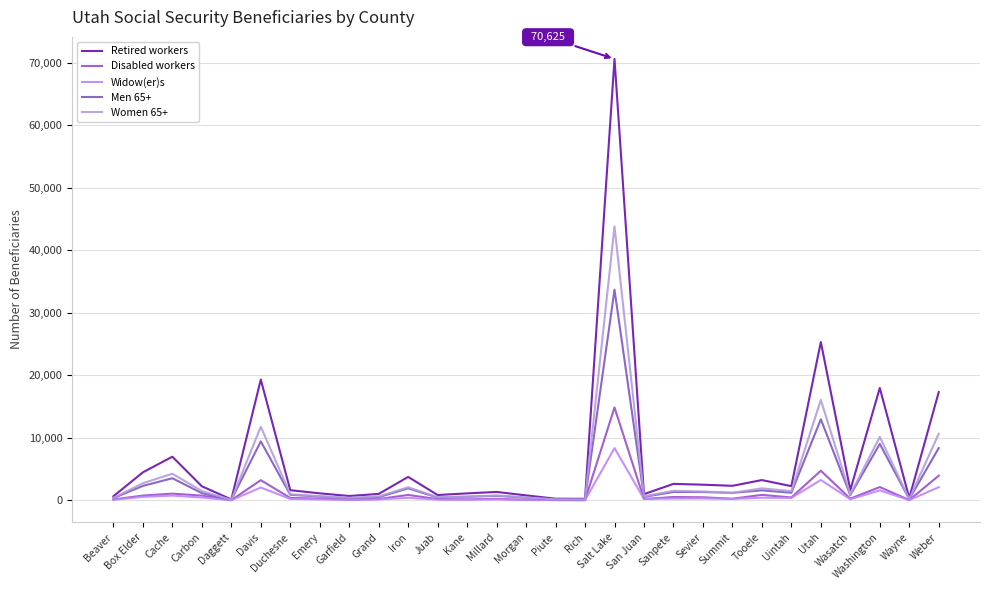

Reading left to right, list all the values displayed in this chart.

Retired workers: 650	4480	6975	2245	140	19315	1620	1115	690	1025	3745	845	1110	1340	790	260	240	70625	985	2630	2500	2320	3240	2265	25330	1640	17980	365	17315
Disabled workers: 140	760	1070	750	25	3225	380	270	85	205	860	185	155	240	60	50	25	14860	205	530	485	250	870	450	4735	270	2120	40	3940
Widow(er)s: 95	555	755	450	15	2050	220	150	90	155	400	105	105	145	85	40	20	8350	220	285	300	230	410	385	3255	170	1595	40	2100
Men 65+: 355	2305	3535	1150	85	9430	880	605	350	505	1910	450	570	720	415	140	135	33700	550	1330	1325	1190	1595	1215	12965	830	9030	195	8360
Women 65+: 385	2735	4255	1490	70	11775	965	665	405	620	2090	510	585	770	450	160	135	43815	640	1525	1415	1205	1915	1465	16060	945	10150	205	10650